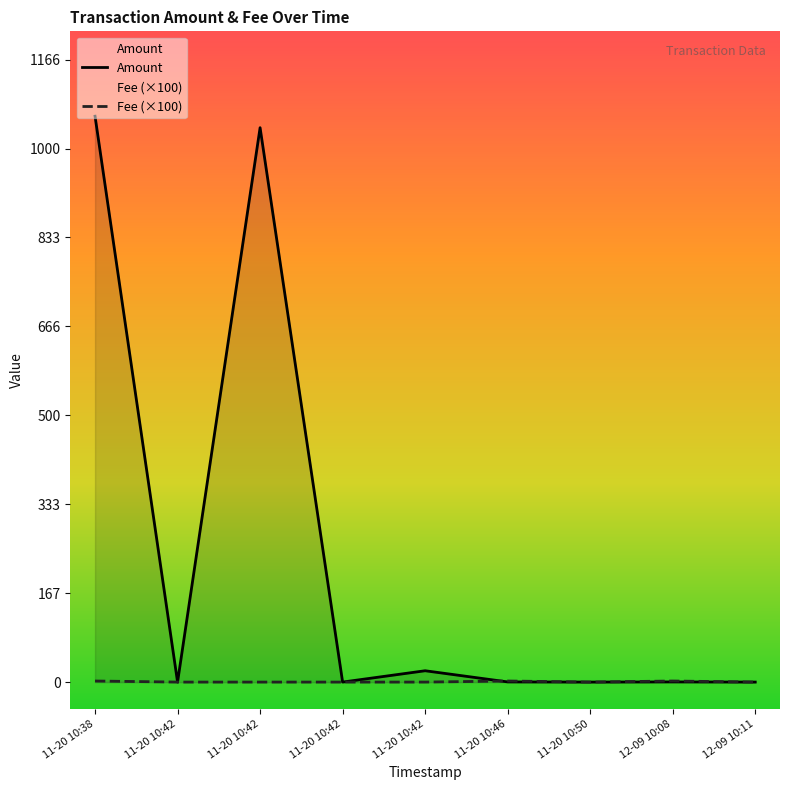

Where is Amount nearest to the value 530?

2023-11-20 10:42:27